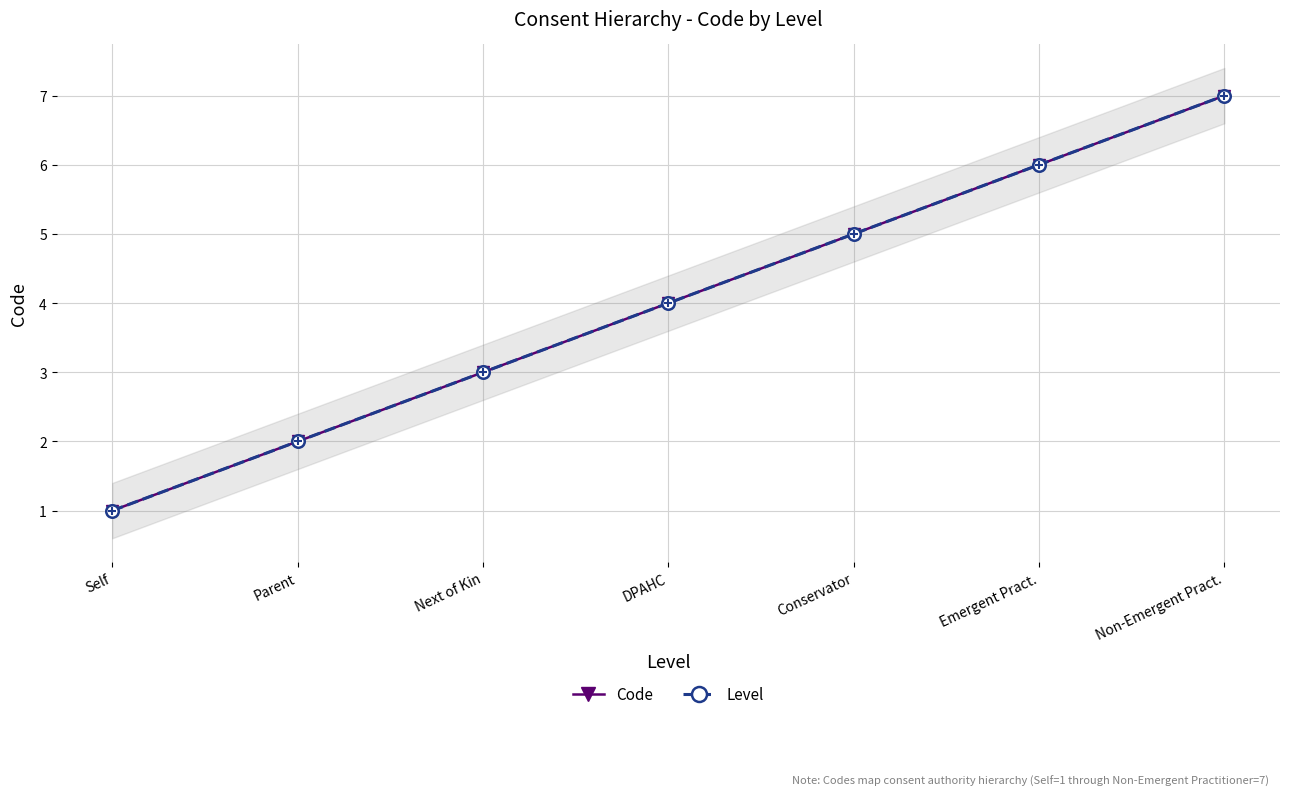

Reading left to right, list all the values displayed in this chart.

Code: Self=1	Parent=2	Next of Kin=3	DPAHC=4	Conservator=5	Emergent Pract.=6	Non-Emergent Pract.=7
Level: Self=1	Parent=2	Next of Kin=3	DPAHC=4	Conservator=5	Emergent Pract.=6	Non-Emergent Pract.=7